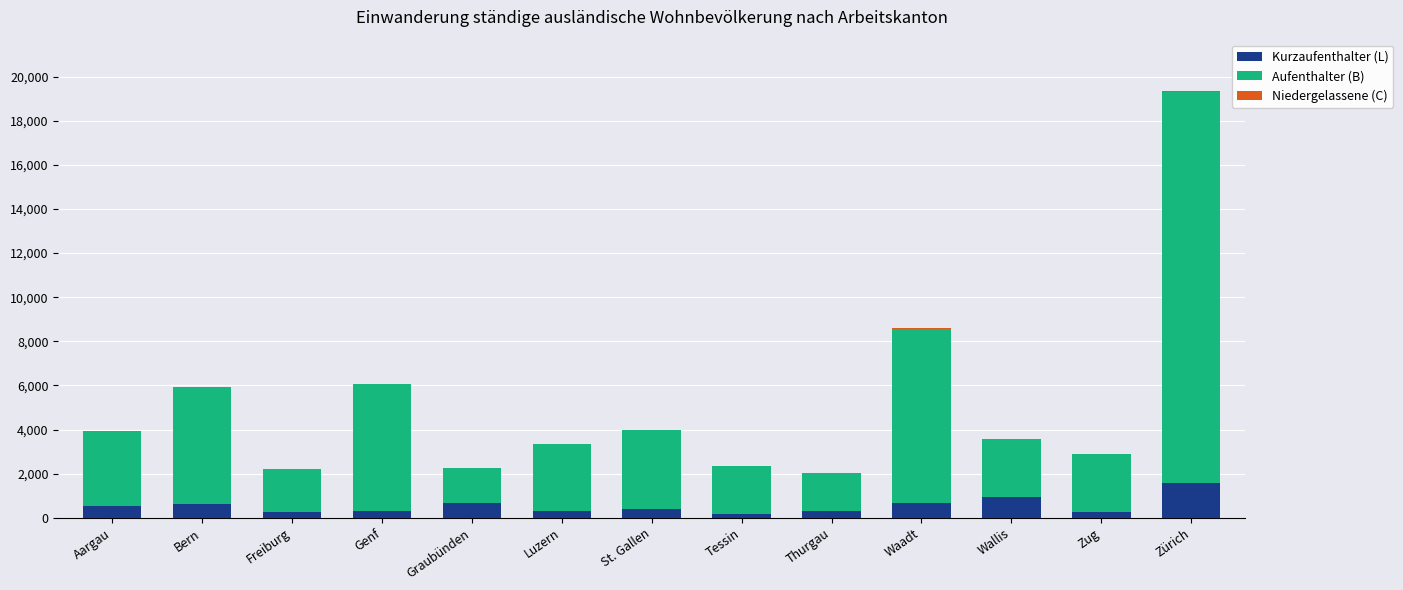

At which category is the sum across all series the highest?

Zürich